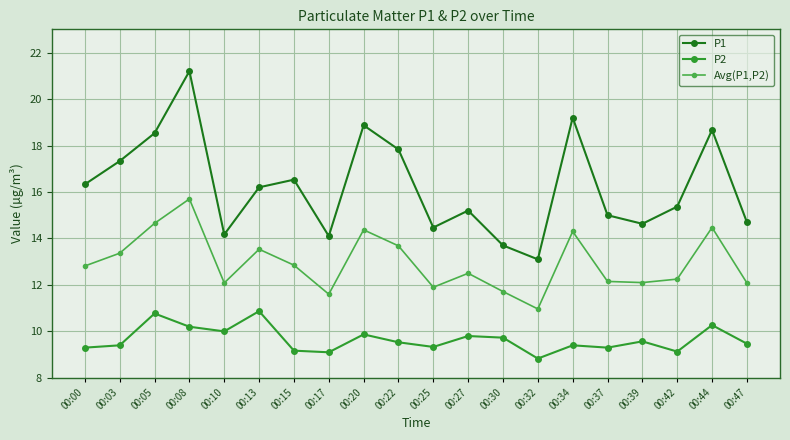

The value of P1 at 00:34 is 12.9. True or false?

False